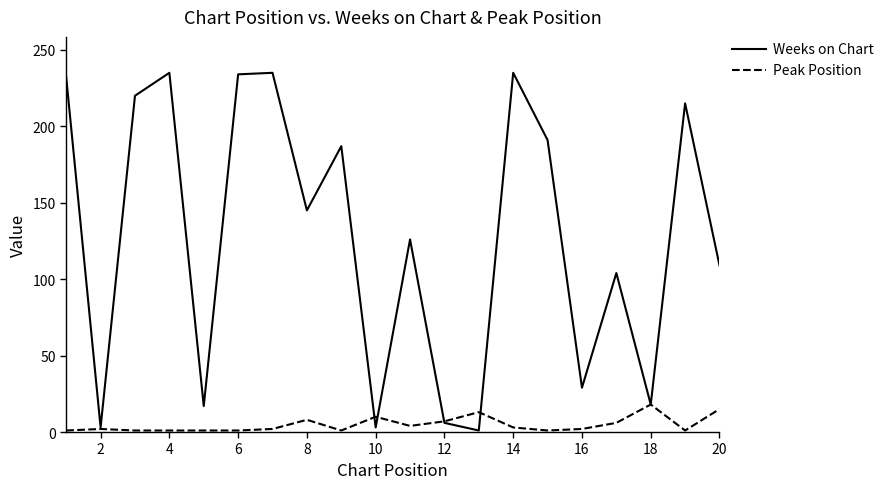

How many interior local peaks does the Weeks on Chart series have?

7